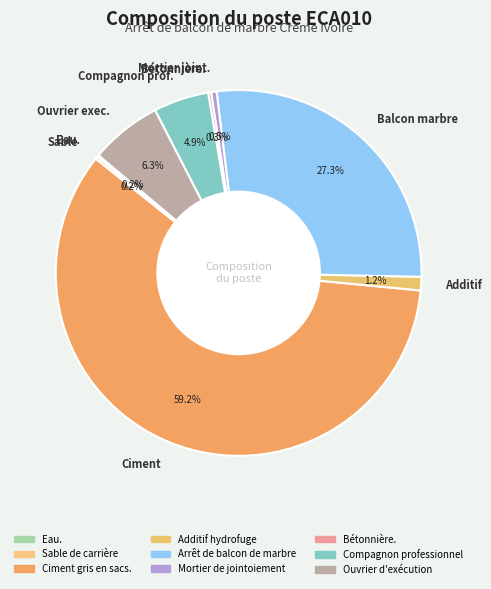

Is there any slice that represents more than half of the pie?

Yes